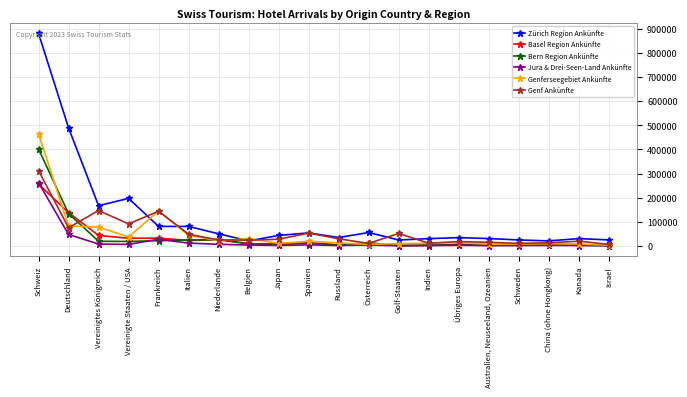

At which label does Bern Region Ankünfte first exceed 9299?

Schweiz